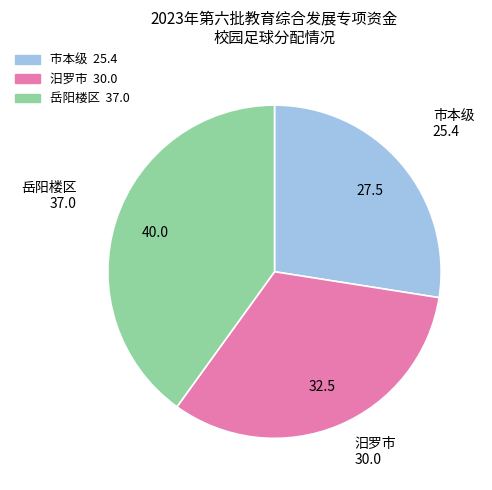

Is the sum of 汨罗市 and 岳阳楼区 greater than half?

Yes